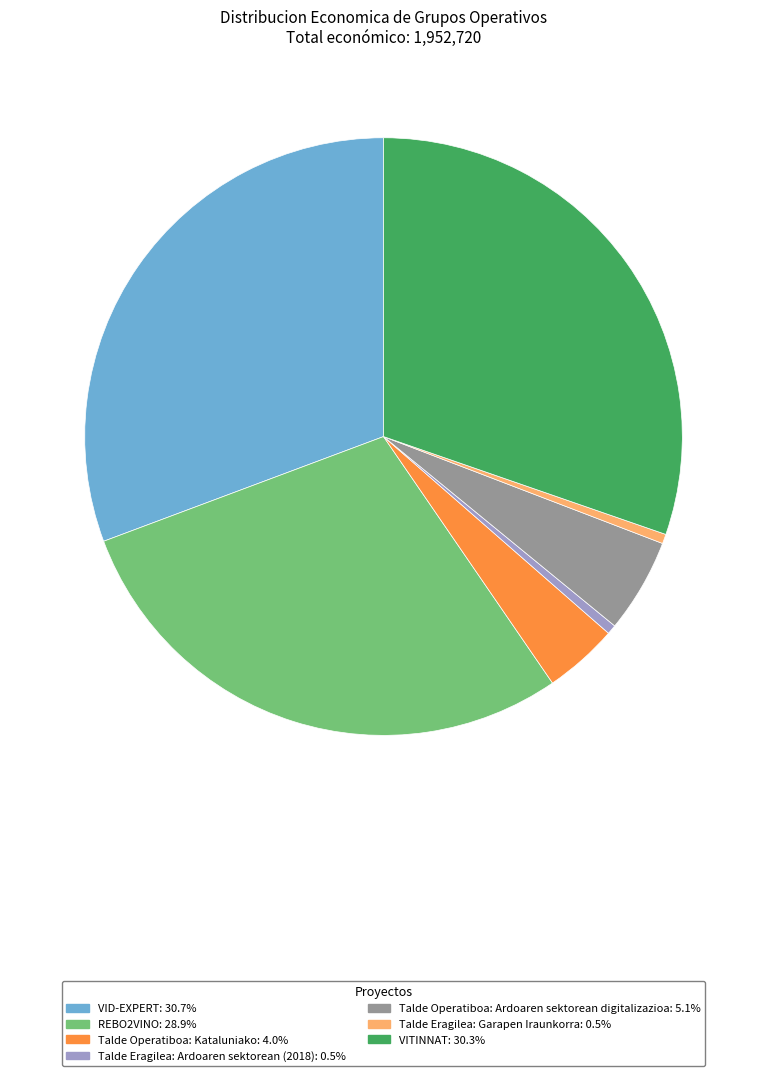

How many slices are in this pie chart?

7